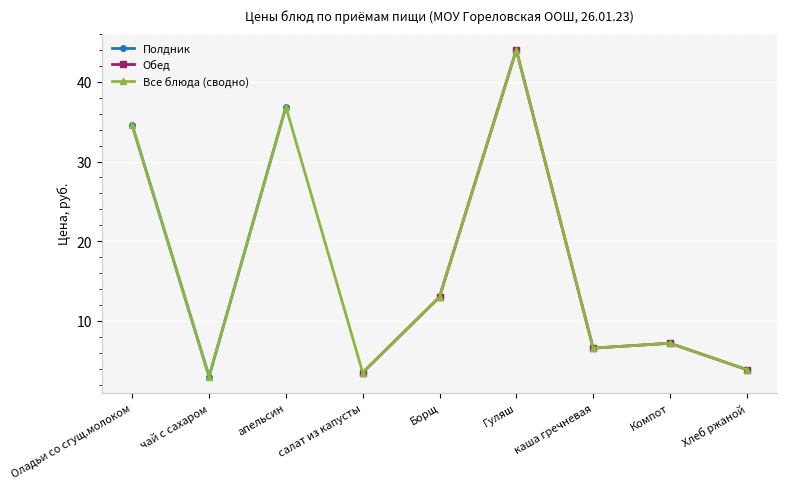

Between чай с сахаром and Гуляш, which series saw the biggest shift?

Все блюда (сводно)